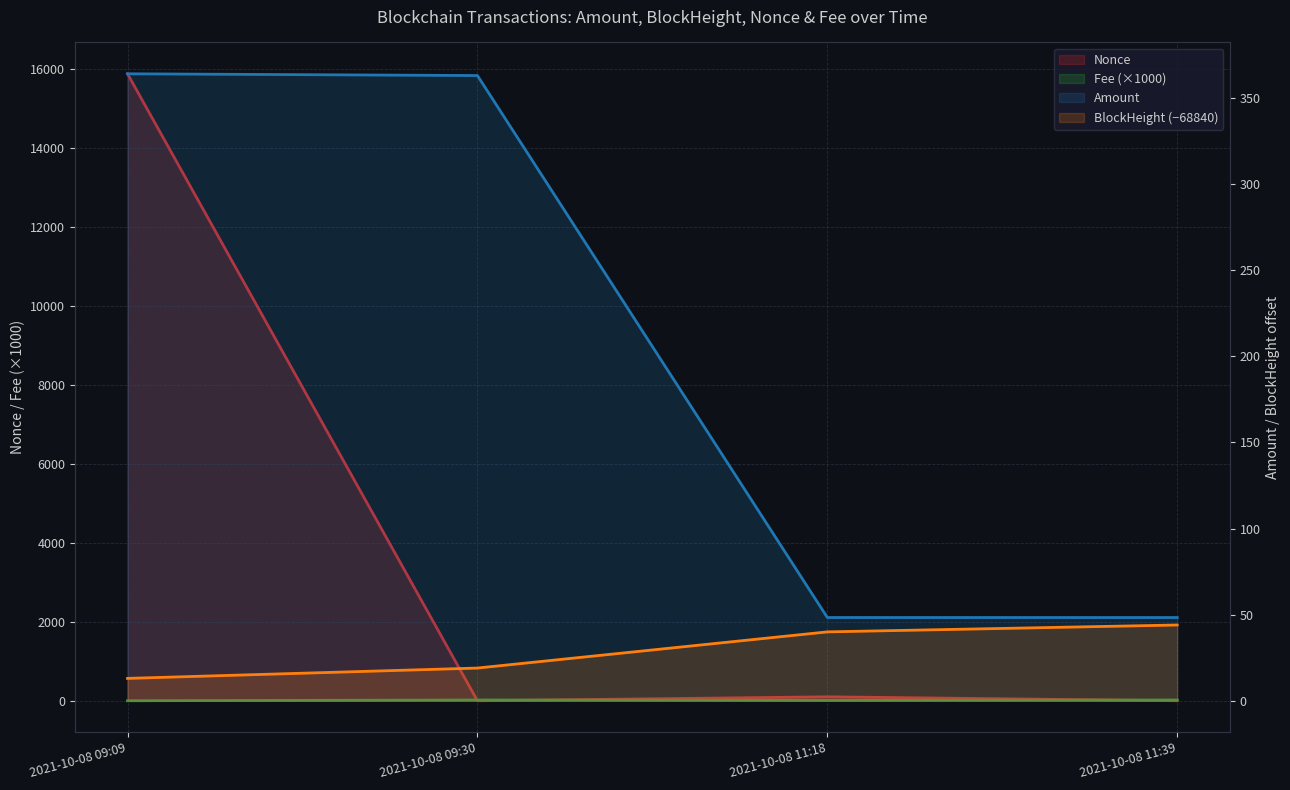

The Fee series shows 1.0 at 2021-10-08 09:09. True or false?

True